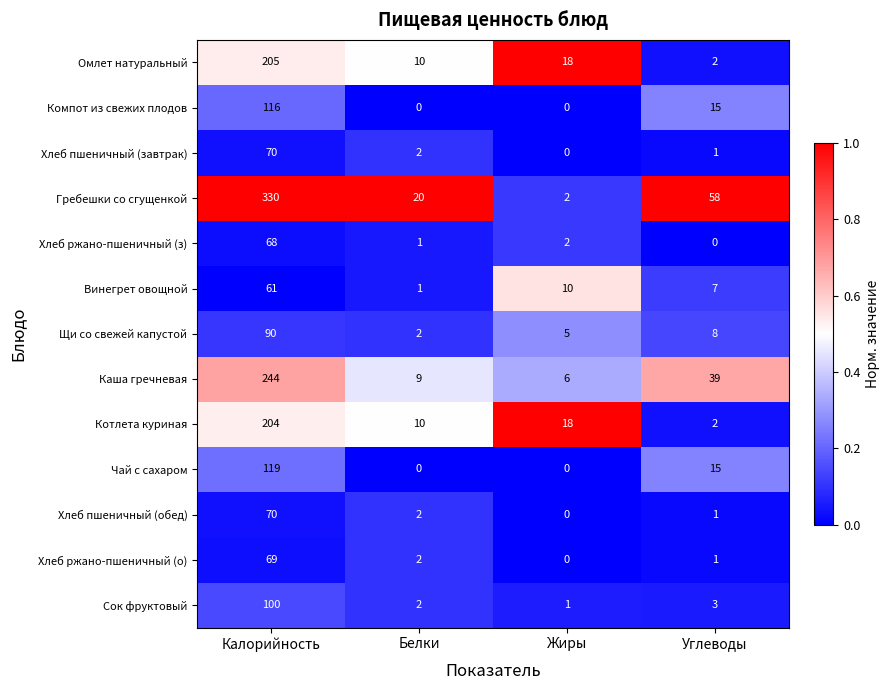

What is the average value of the Компот из свежих плодов series?

33